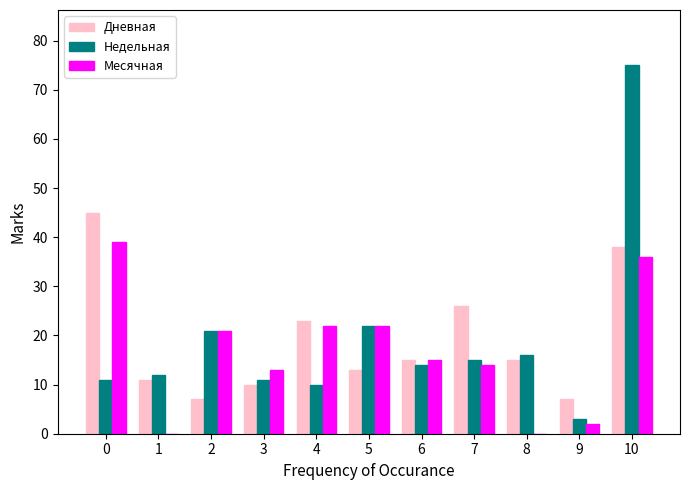

True or false: Недельная has a value of 11 at 3.

True